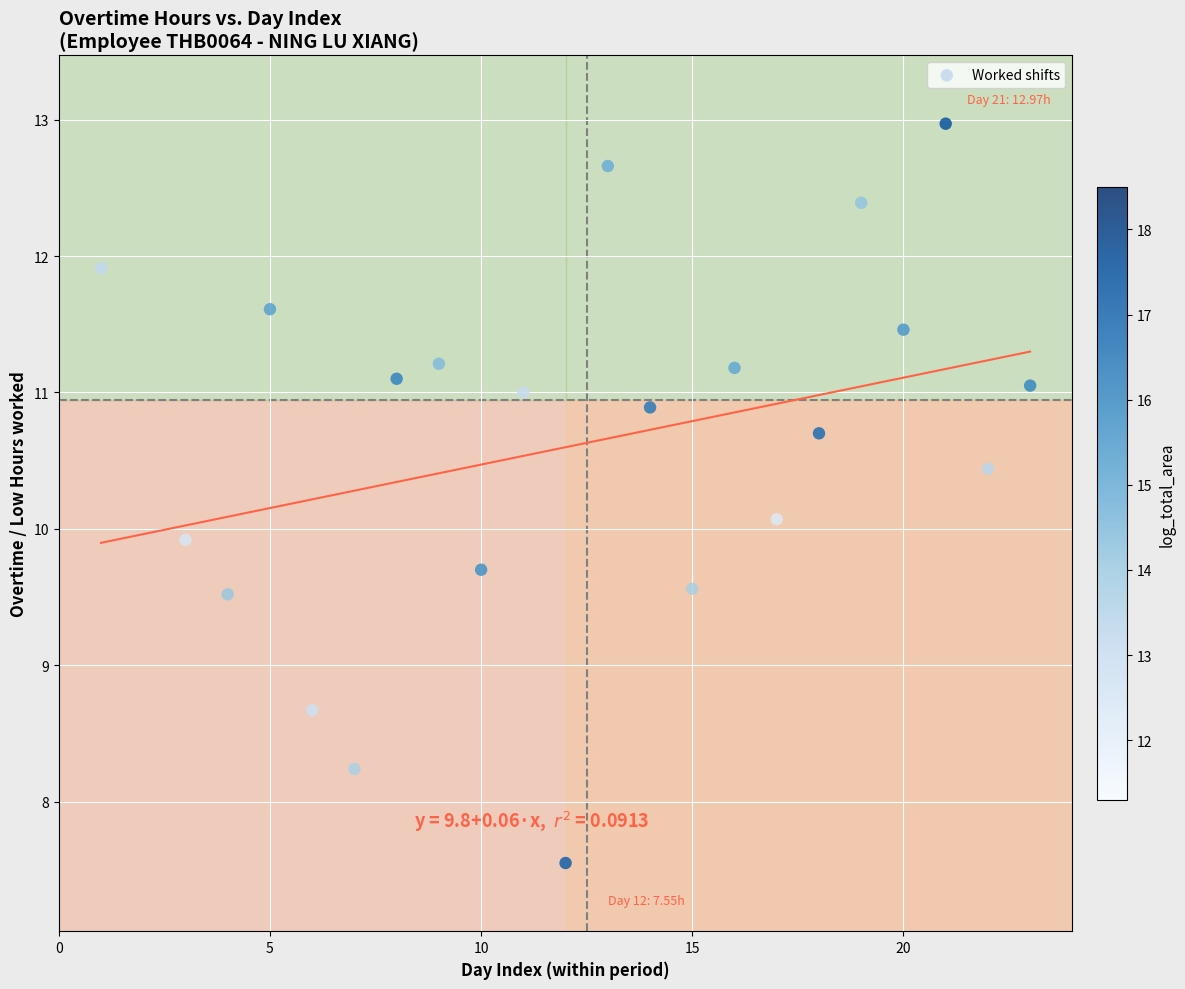

What is the range of Y values (max minus min)?

5.4